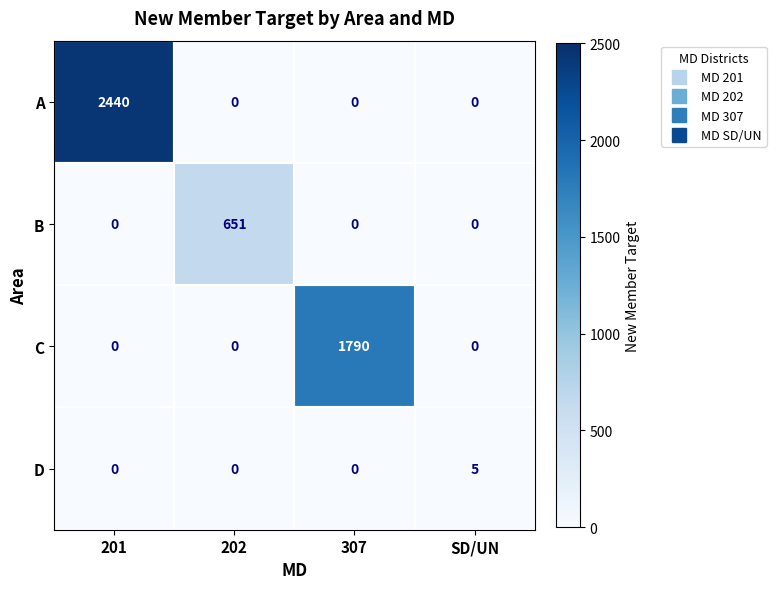

Which series changed the most between 307 and SD/UN?

C